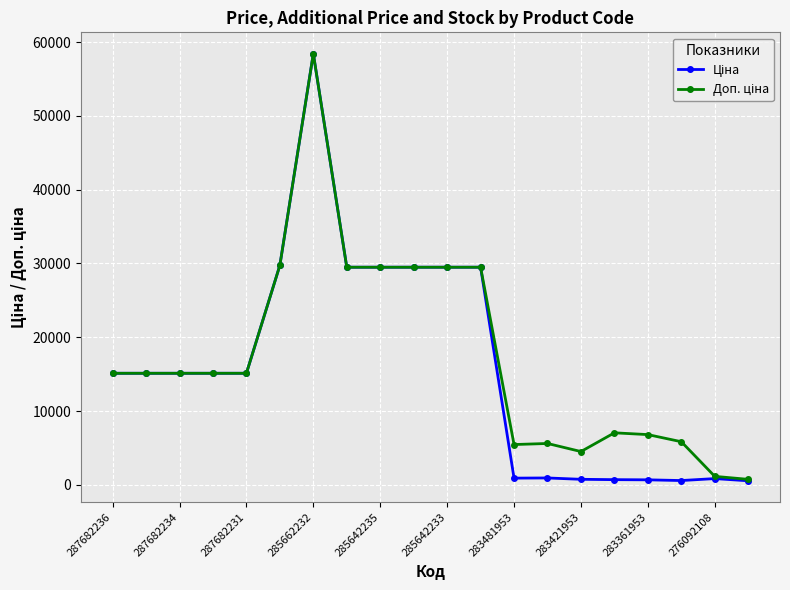

At how many categories does at least one series exceed 17644?

7